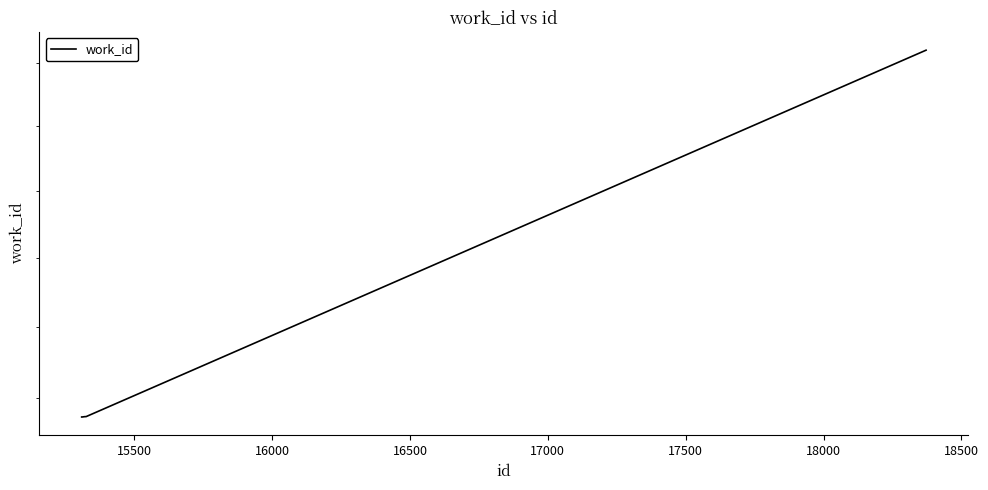

True or false: the data shows 10009 at 17000.

False